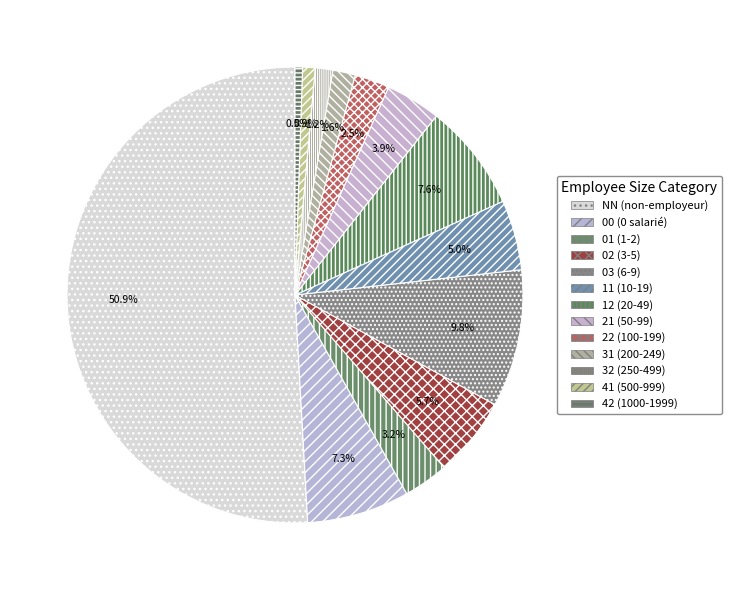

How many segments does this pie chart have?

13